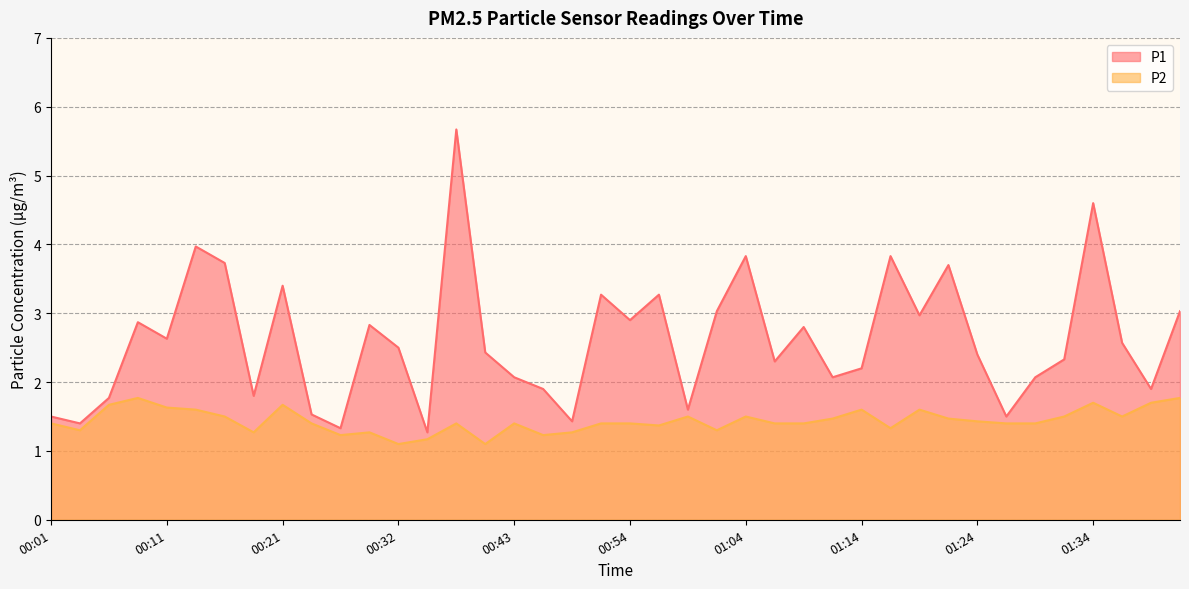

How many lines are shown in the chart?

2